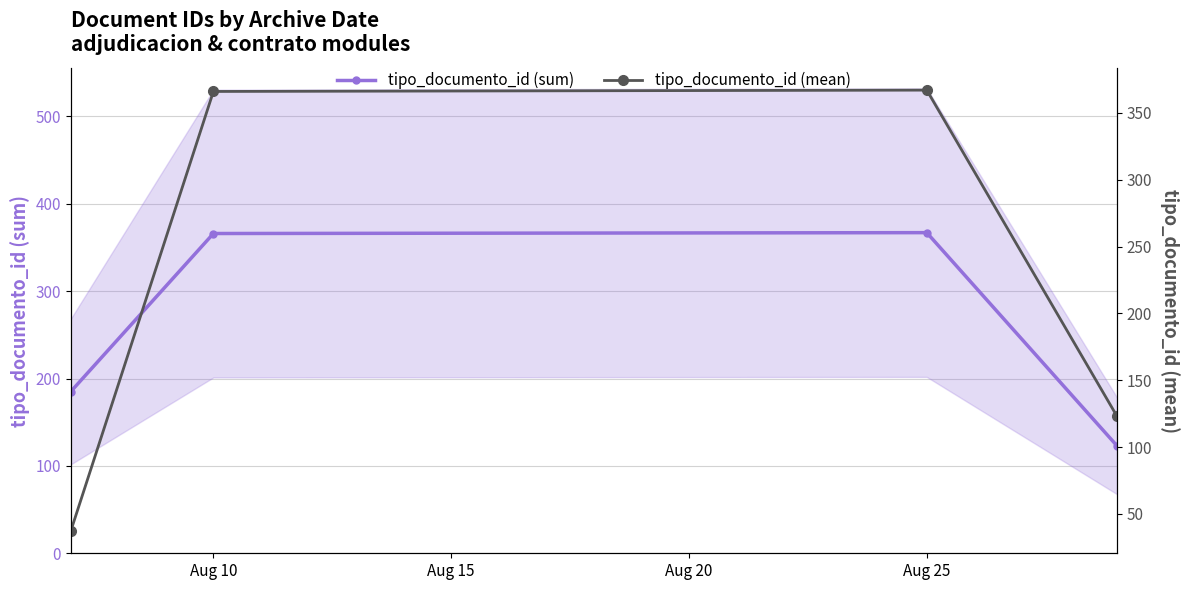

True or false: tipo_documento_id (sum) and tipo_documento_id (mean) intersect in this chart.

False